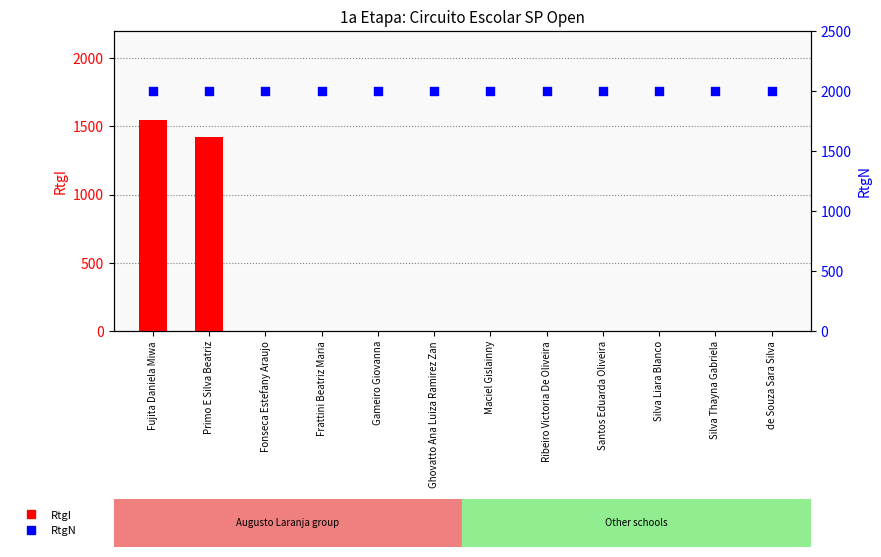

Which series contains the lowest Y value?

RtgI